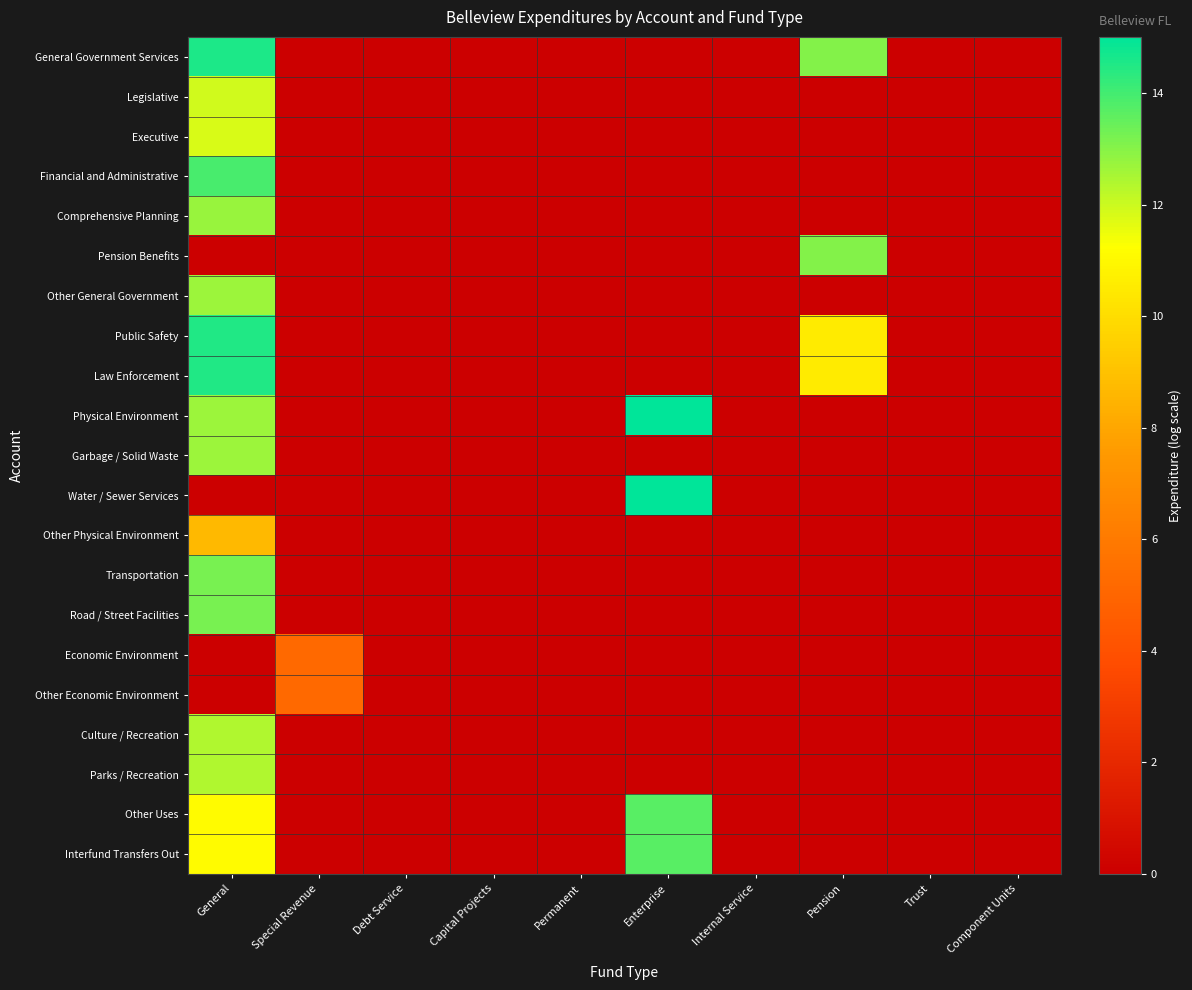

What is the total value across all series at Special Revenue?

10.3